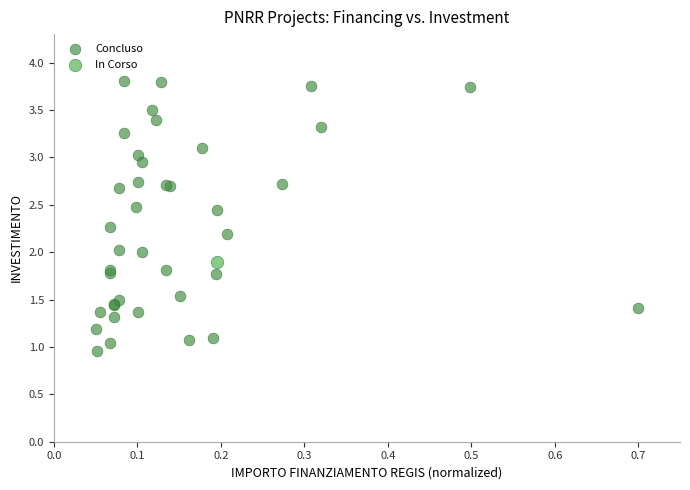

What are all the series names shown in the legend?

Concluso, In Corso